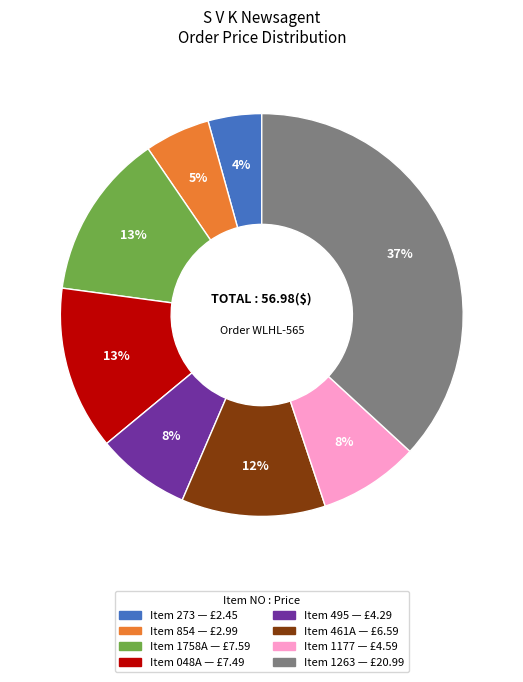

To the nearest percent, what is the difference between the largest and smallest slice percentages?

33%